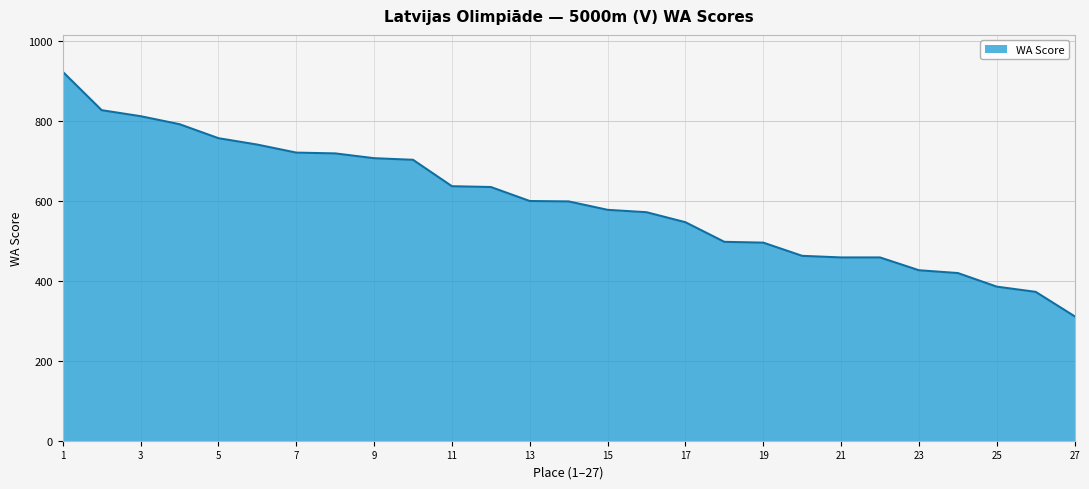

What is the minimum value shown in the chart?

311